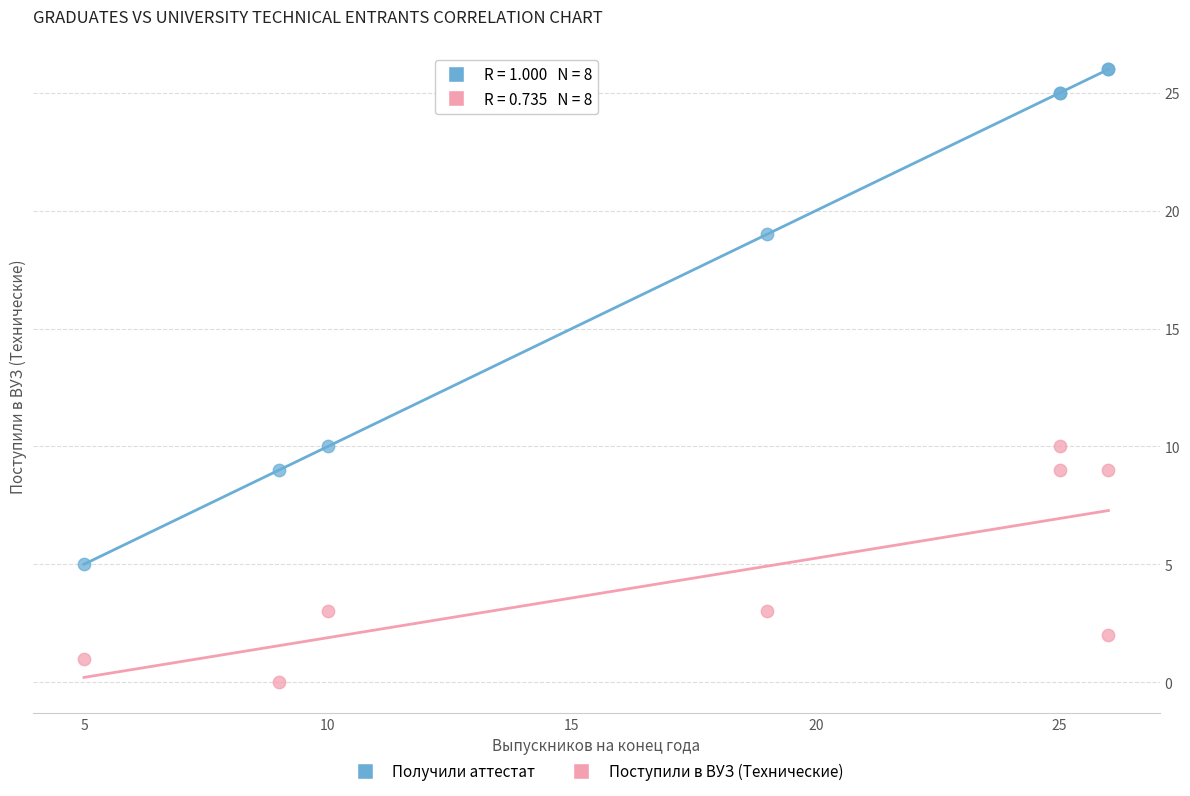

In the Получили аттестат series, what Y value is closest to 15?

19